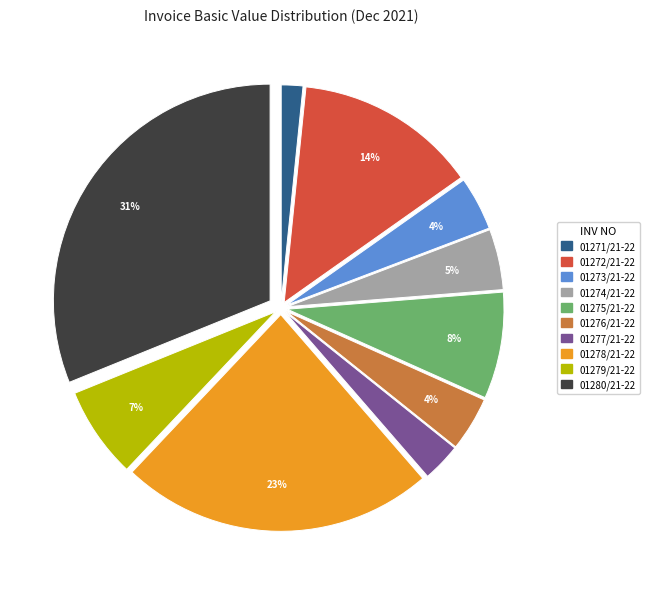

Is there any slice that represents more than half of the pie?

No